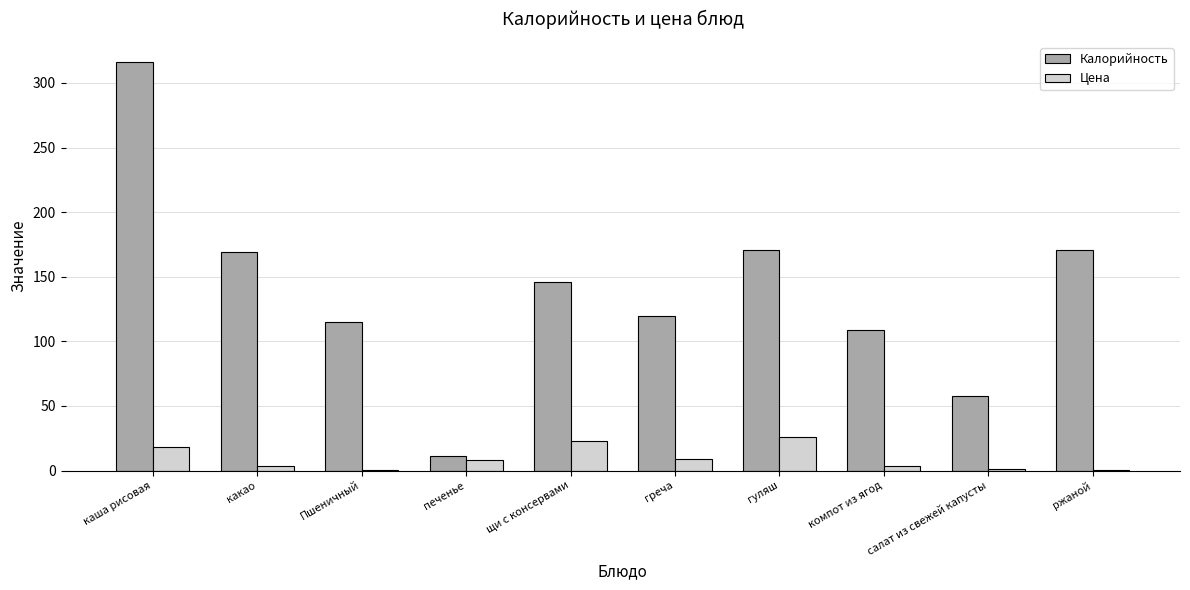

What value does the Калорийность series have at салат из свежей капусты?

58.0